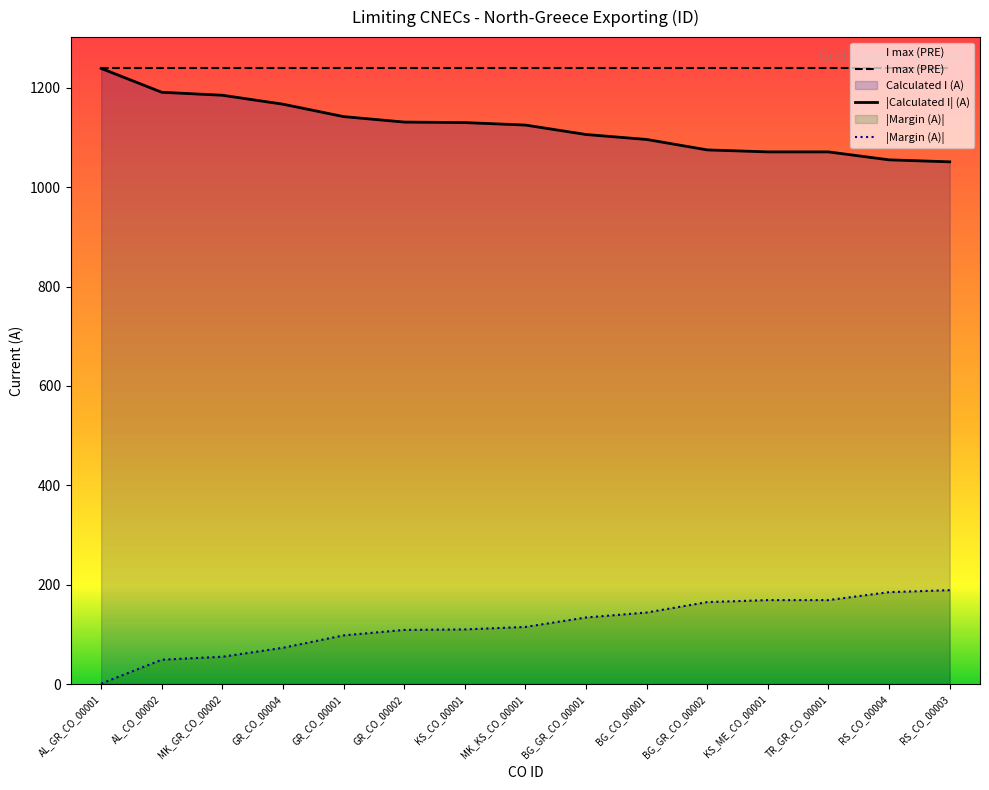

What is the difference between the second highest and second lowest values in the Margin (A) series?

136